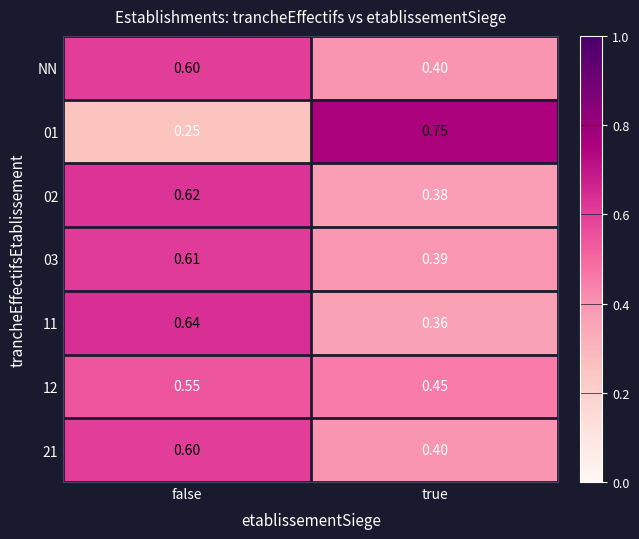

Is the value of 12 at false greater than the value of 02 at true?

Yes